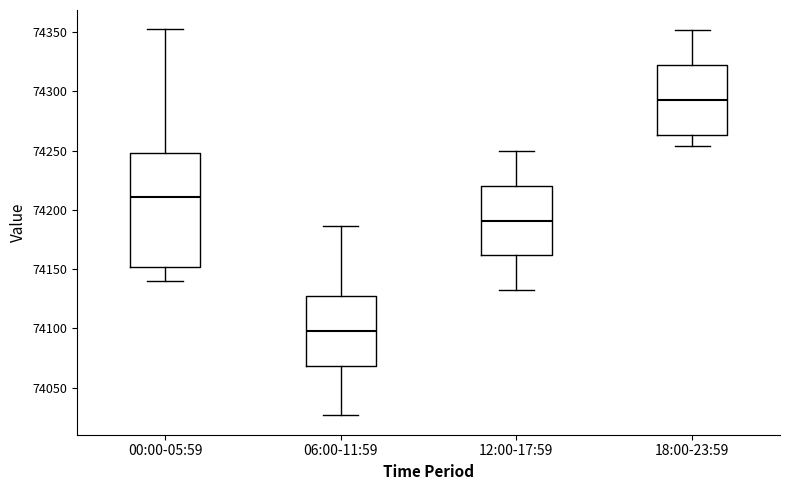

Where does the median line of the box for 00:00-05:59 sit on the y-axis? The values are not printed on the chart, so give them approximately, as read against the axis.

74210